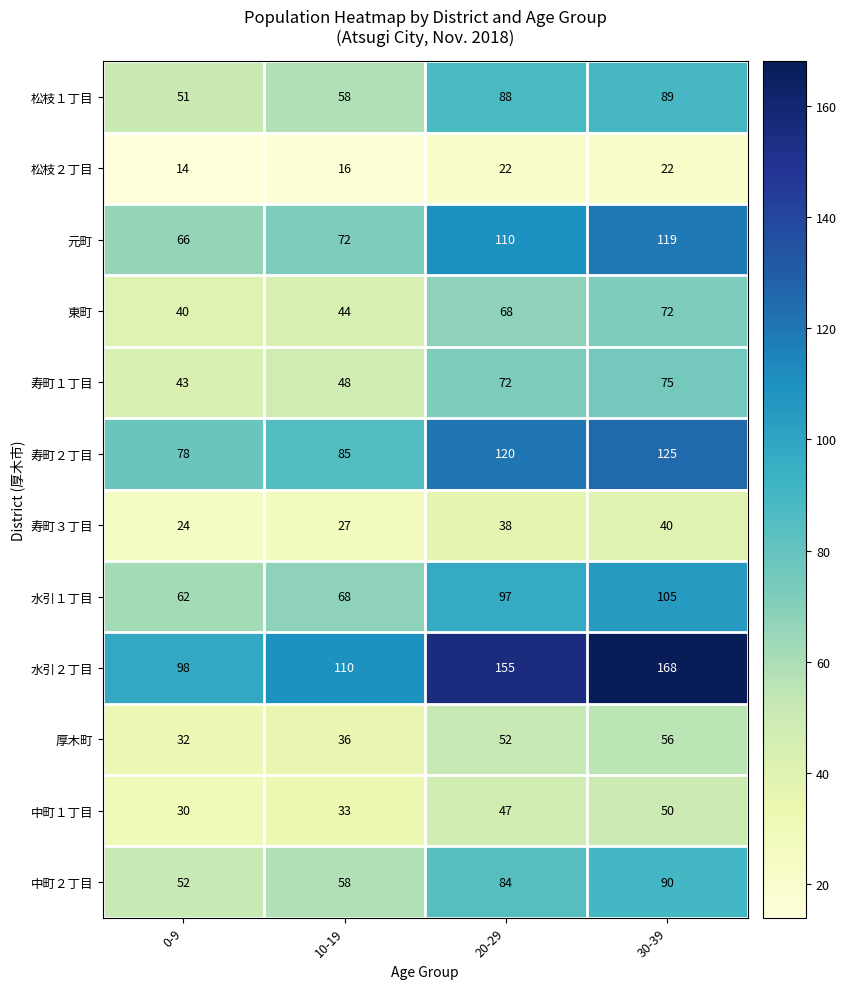

Rank the series at 0-9 from lowest to highest value.

松枝２丁目, 寿町３丁目, 中町１丁目, 厚木町, 東町, 寿町１丁目, 松枝１丁目, 中町２丁目, 水引１丁目, 元町, 寿町２丁目, 水引２丁目